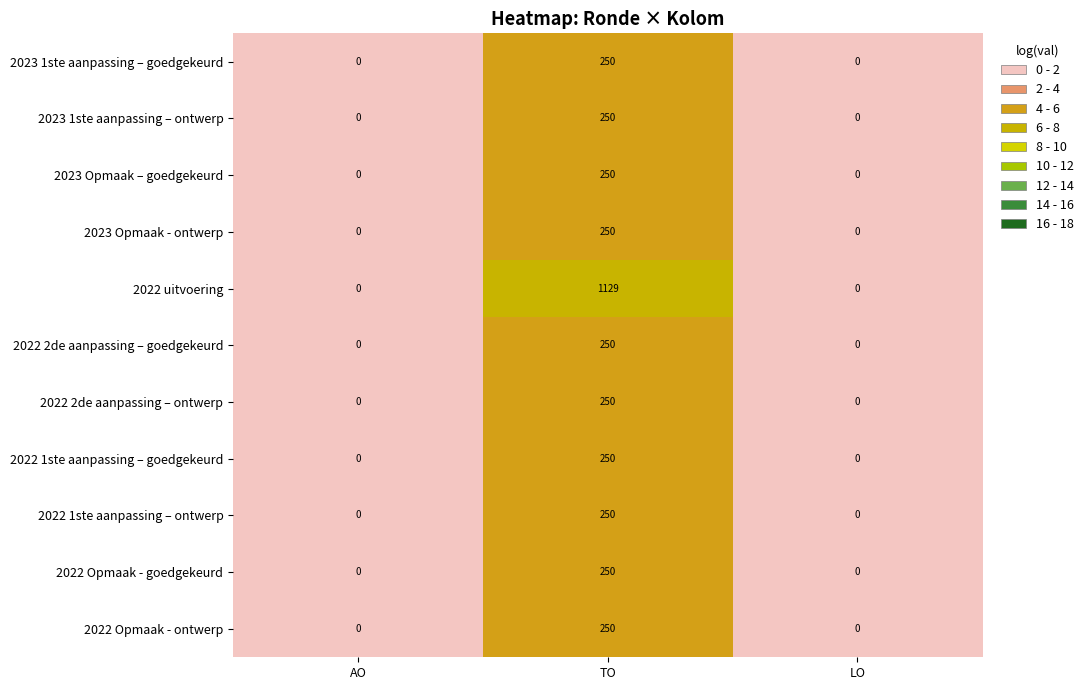

What is the average value of the 2022 Opmaak - goedgekeurd series?

83